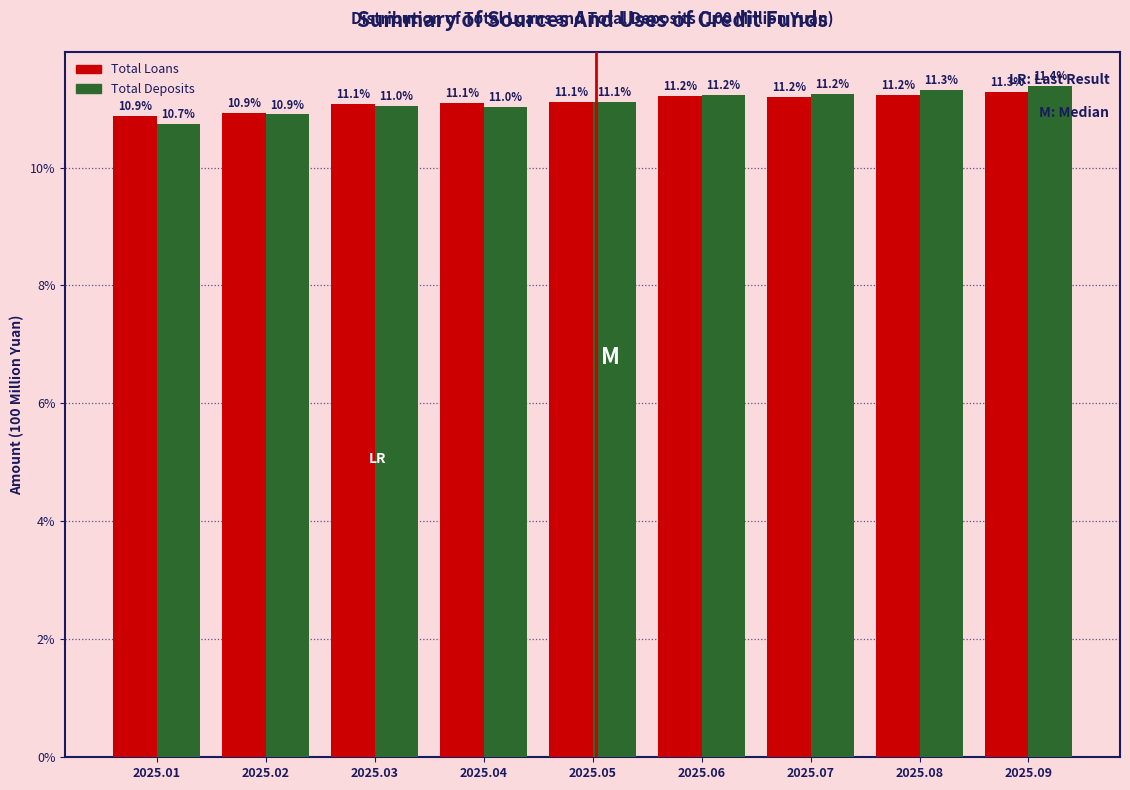

What is the total value across all series at 2025.04?

22.1